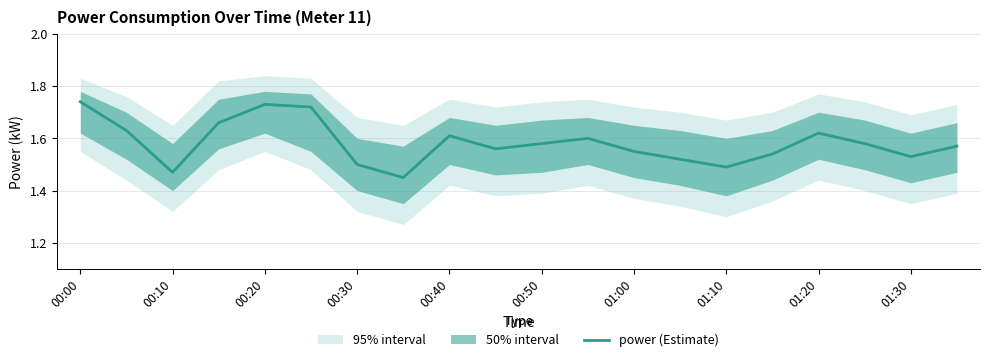

What is the maximum value shown in the chart?

1.7